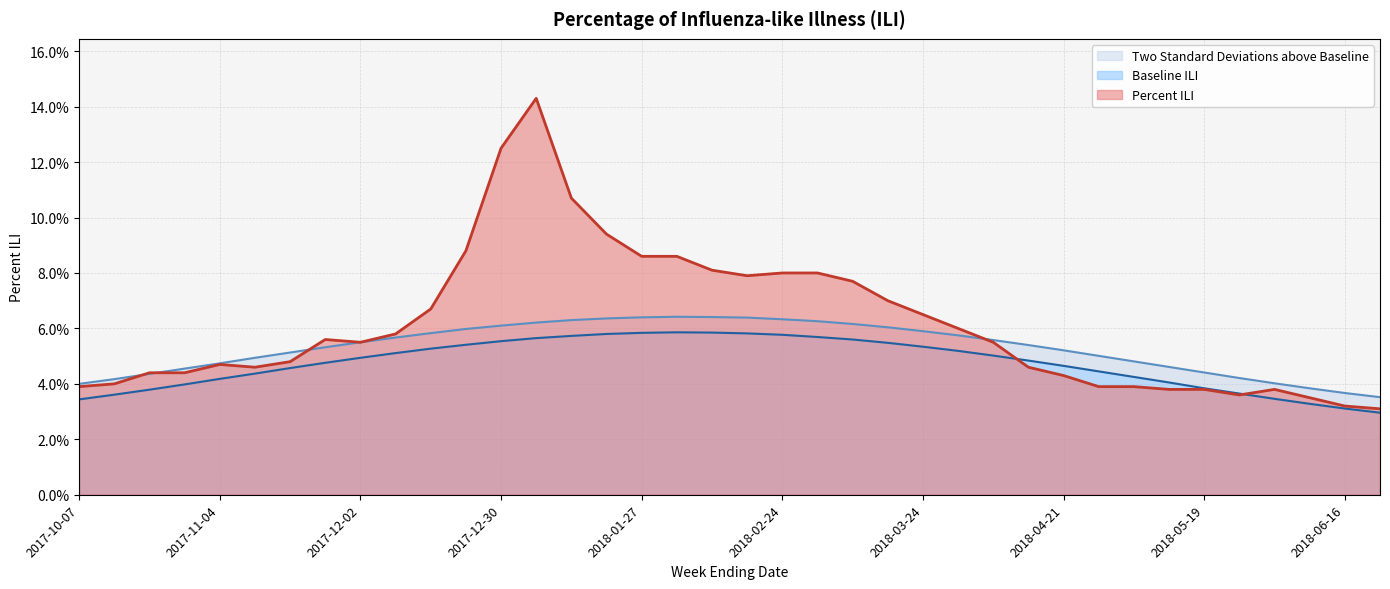

How many Percent ILI values are between 0 and 1?

38